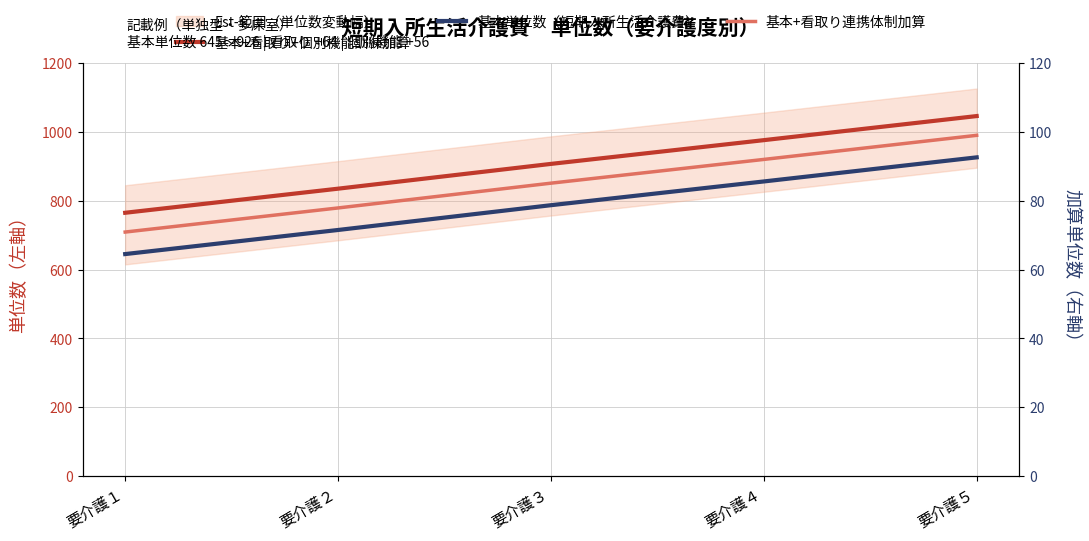

Rank the series by their average value, from lowest to highest.

基本単位数（短期入所生活介護費）, 基本+看取り連携体制加算, 基本+看取り+個別機能訓練加算